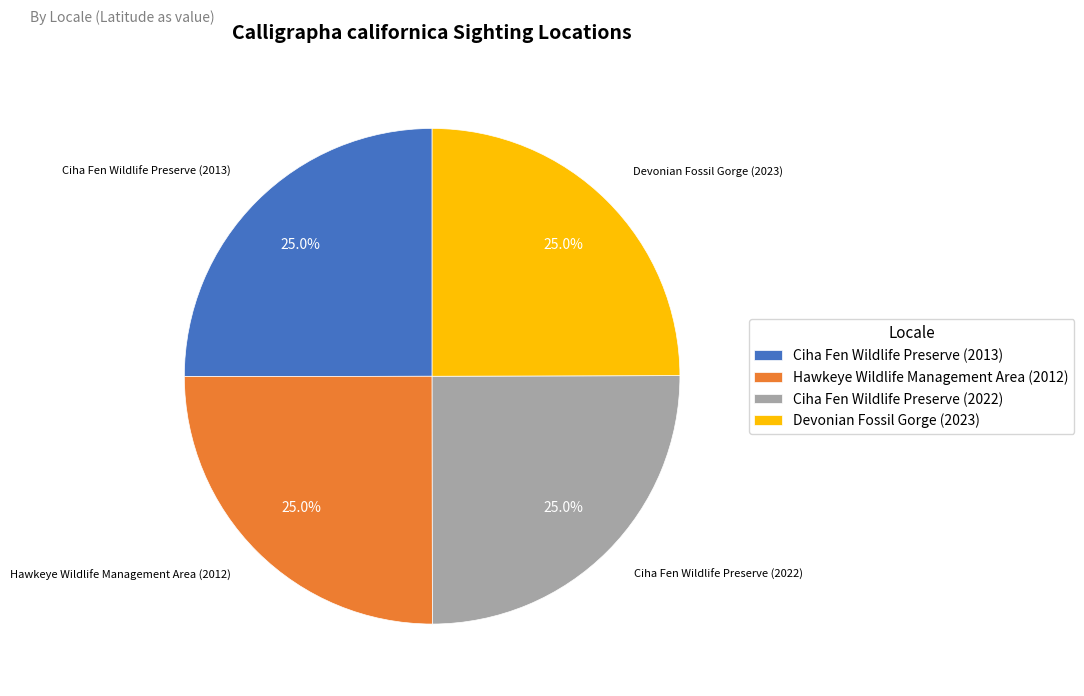

What percentage is the Devonian Fossil Gorge (2023) slice, to the nearest percent?

25%